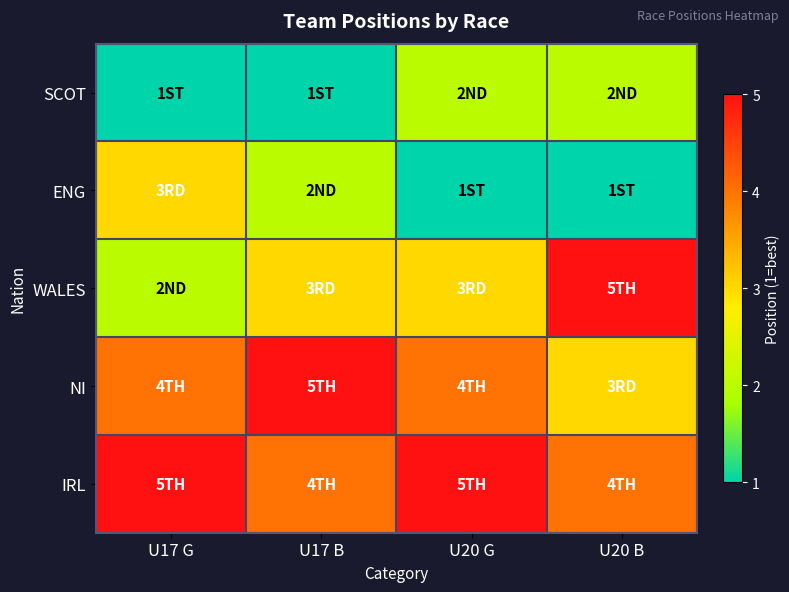

Reading left to right, extract all data points from this chart.

SCOT: U17 G=1	U17 B=1	U20 G=2	U20 B=2
ENG: U17 G=3	U17 B=2	U20 G=1	U20 B=1
WALES: U17 G=2	U17 B=3	U20 G=3	U20 B=5
NI: U17 G=4	U17 B=5	U20 G=4	U20 B=3
IRL: U17 G=5	U17 B=4	U20 G=5	U20 B=4